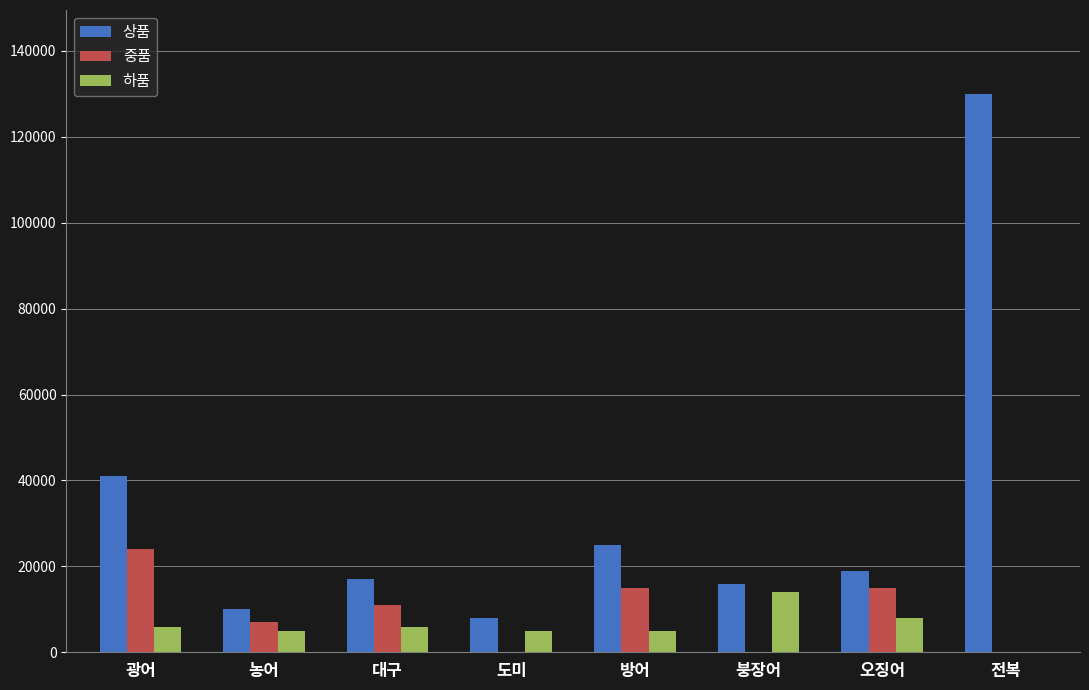

Which series has the largest total across all categories?

상품